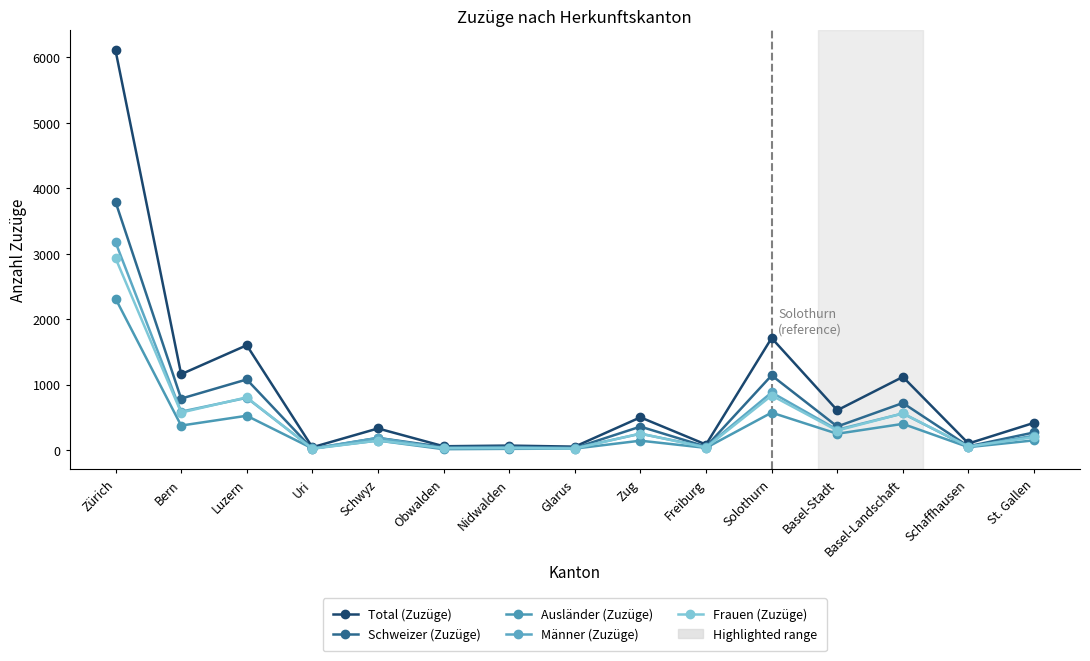

Which has a higher value, Freiburg or Nidwalden?

Freiburg